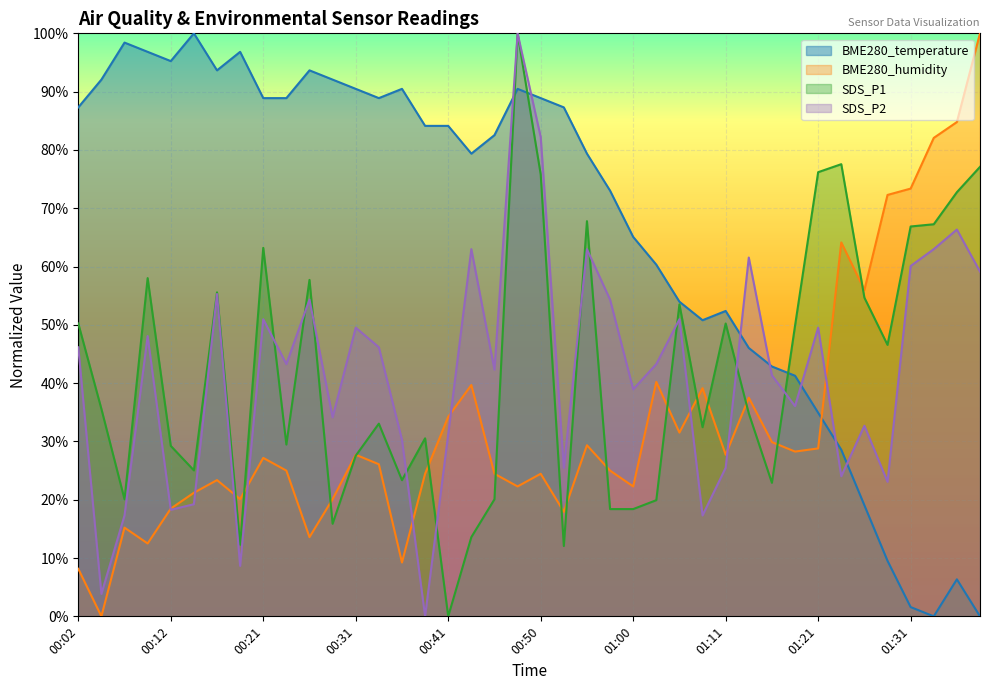

True or false: SDS_P2 and SDS_P1 intersect in this chart.

True